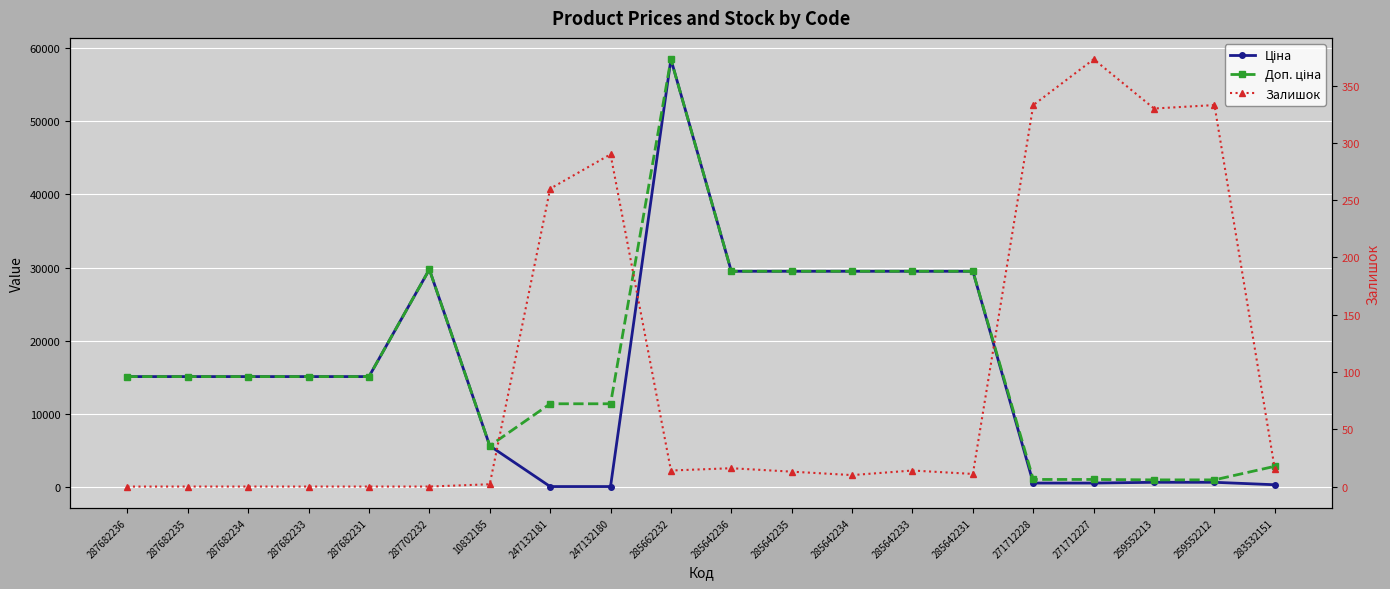

Does the chart display data point markers on the line(s)?

Yes